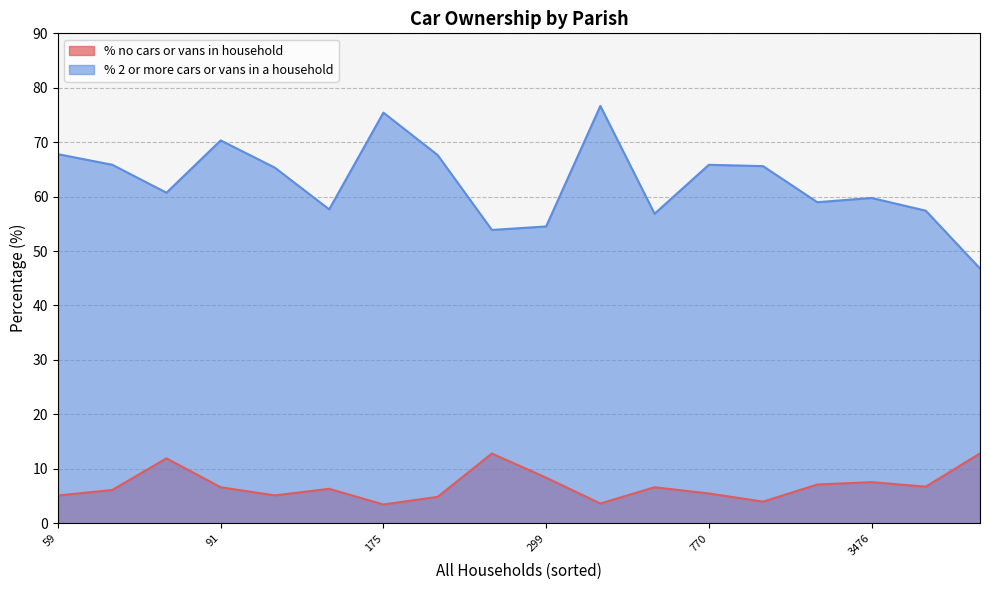

Is the value of % 2 or more cars or vans in a household at Crichel greater than the value of % no cars or vans in household at Cranborne?

Yes